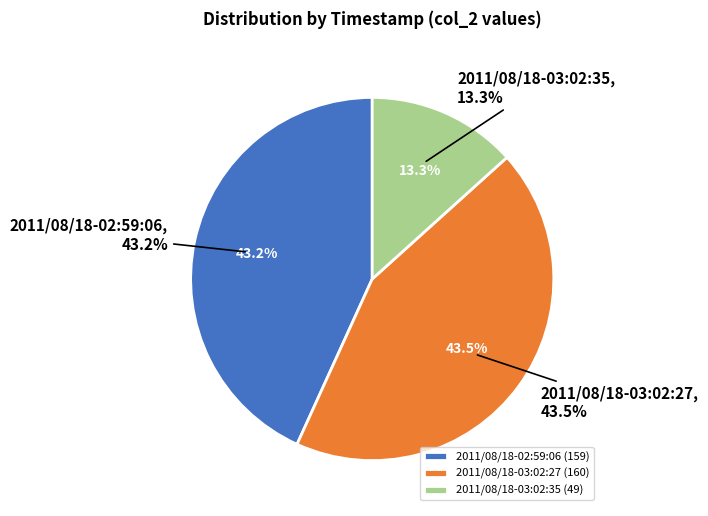

Approximately how many times larger is the value at 2011/08/18-03:02:27 compared to 2011/08/18-02:59:06?

1.0